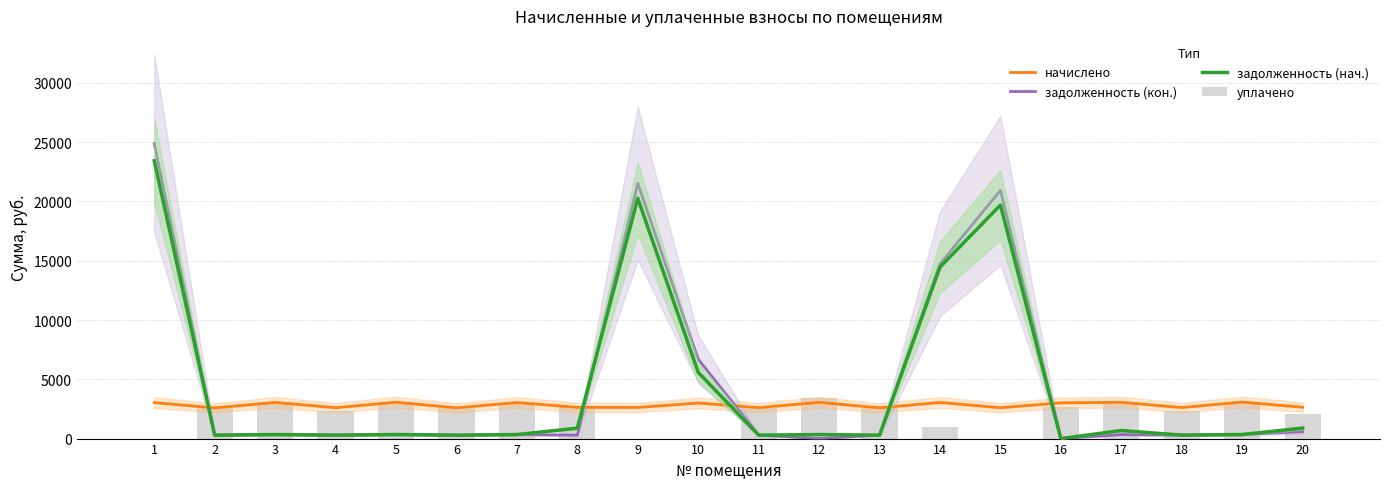

Between 9 and 13, which series saw the biggest shift?

задолженность (кон.)